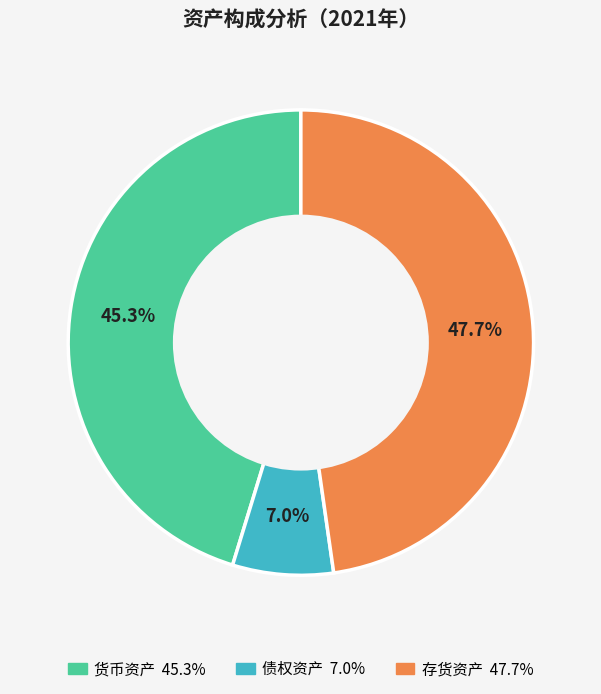

Is 存货资产 the majority of the pie?

No